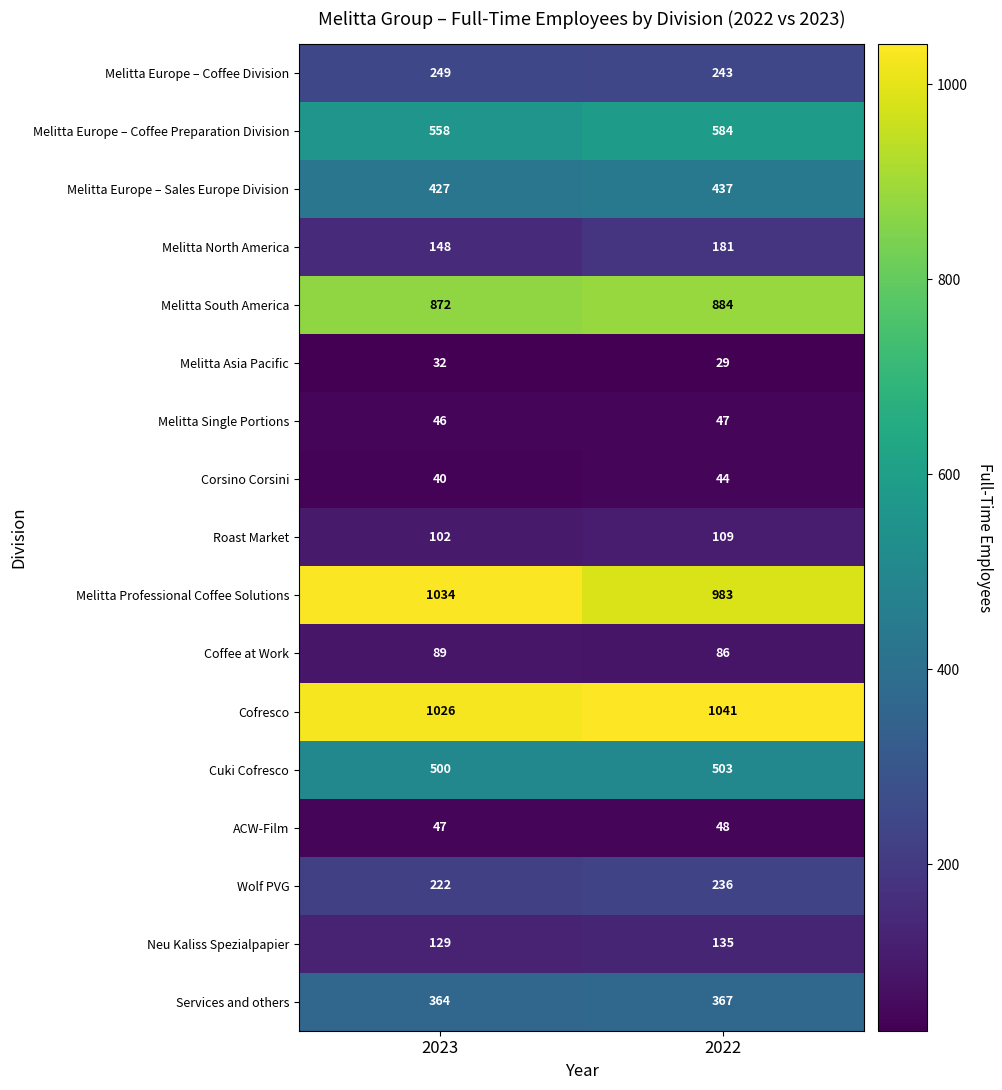

How many categories are shown in the chart?

2